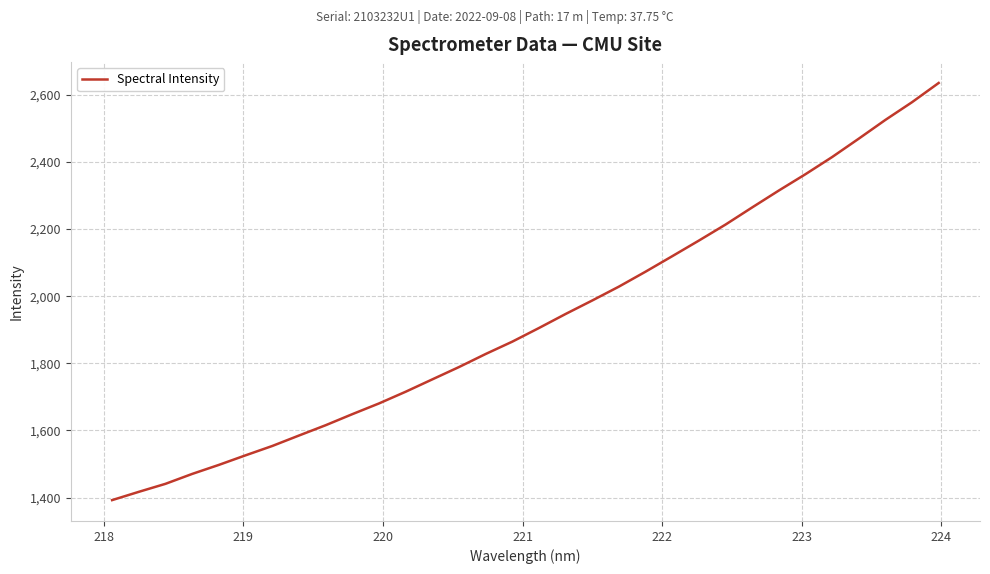

What is the difference between the maximum and minimum values?

1242.3